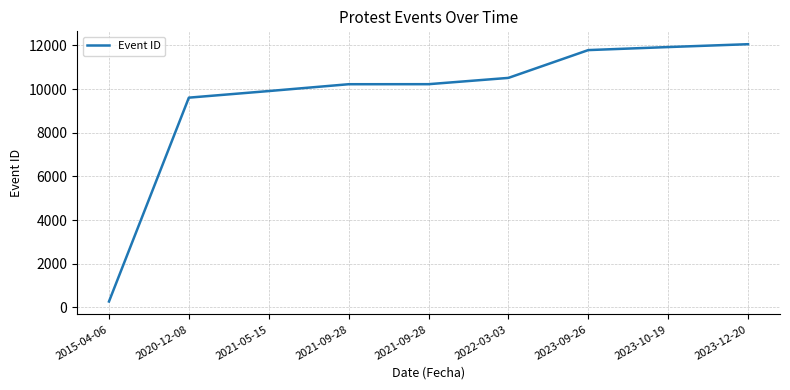

What is the label of the 7th point from the left?

2023-09-26